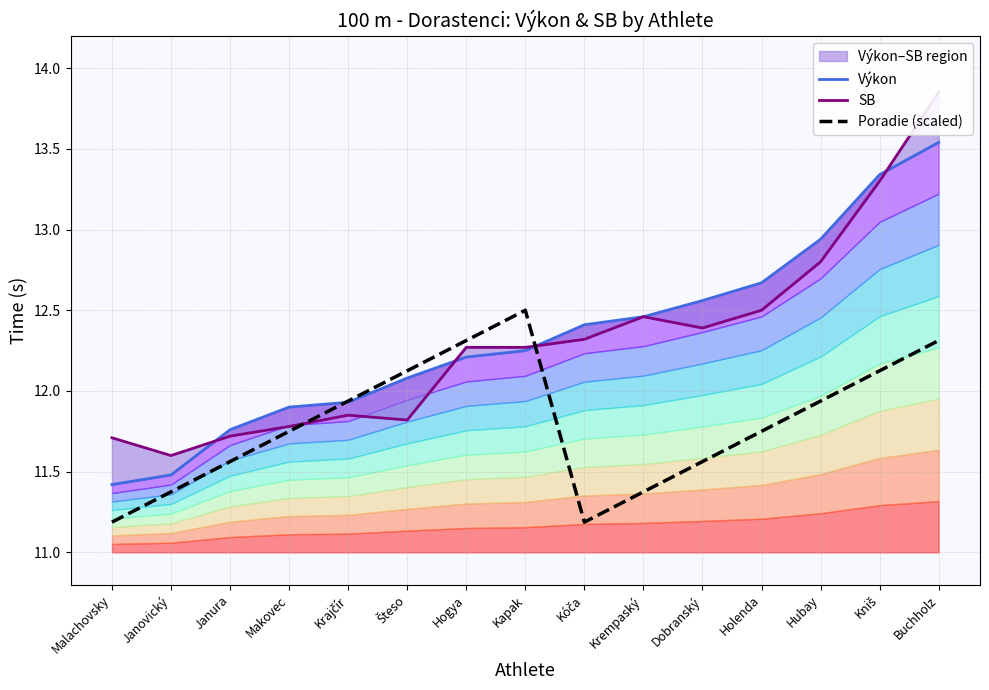

What is the smallest value displayed?

11.2